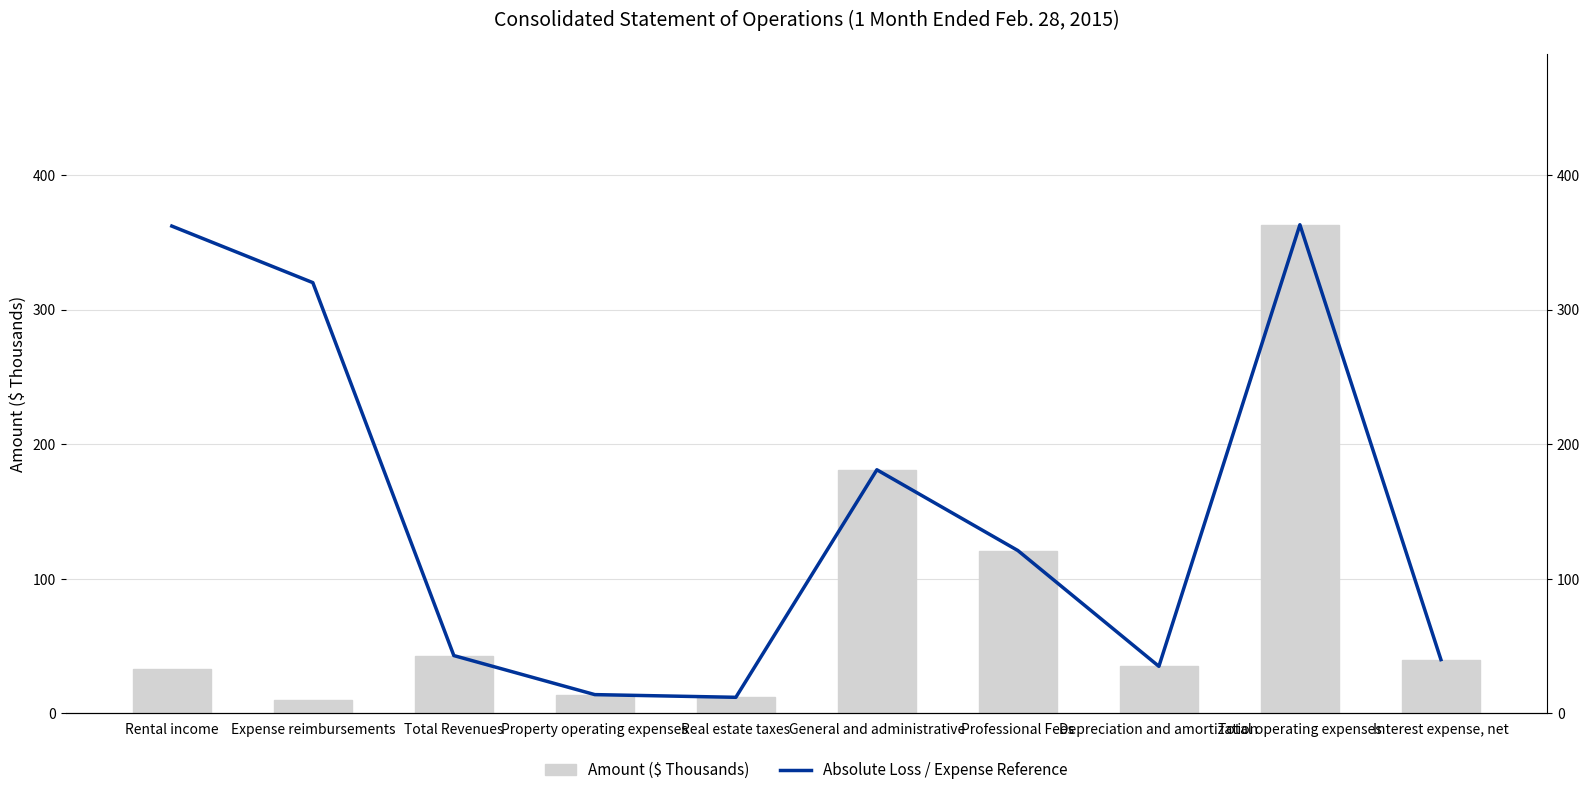

List the labels in order of Amount ($ Thousands) value, smallest first.

Expense reimbursements, Real estate taxes, Property operating expenses, Rental income, Depreciation and amortization, Interest expense, net, Total Revenues, Professional Fees, General and administrative, Total operating expenses